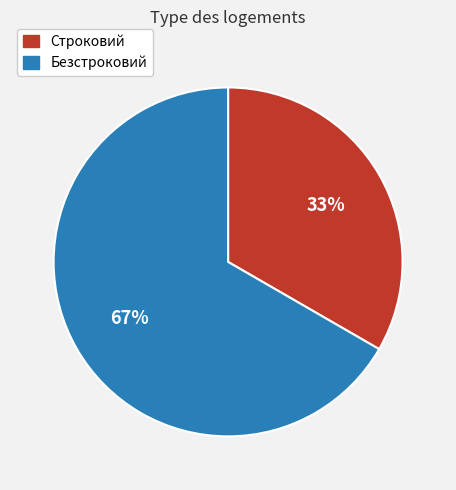

Rank the categories by value from highest to lowest.

Безстроковий, Строковий